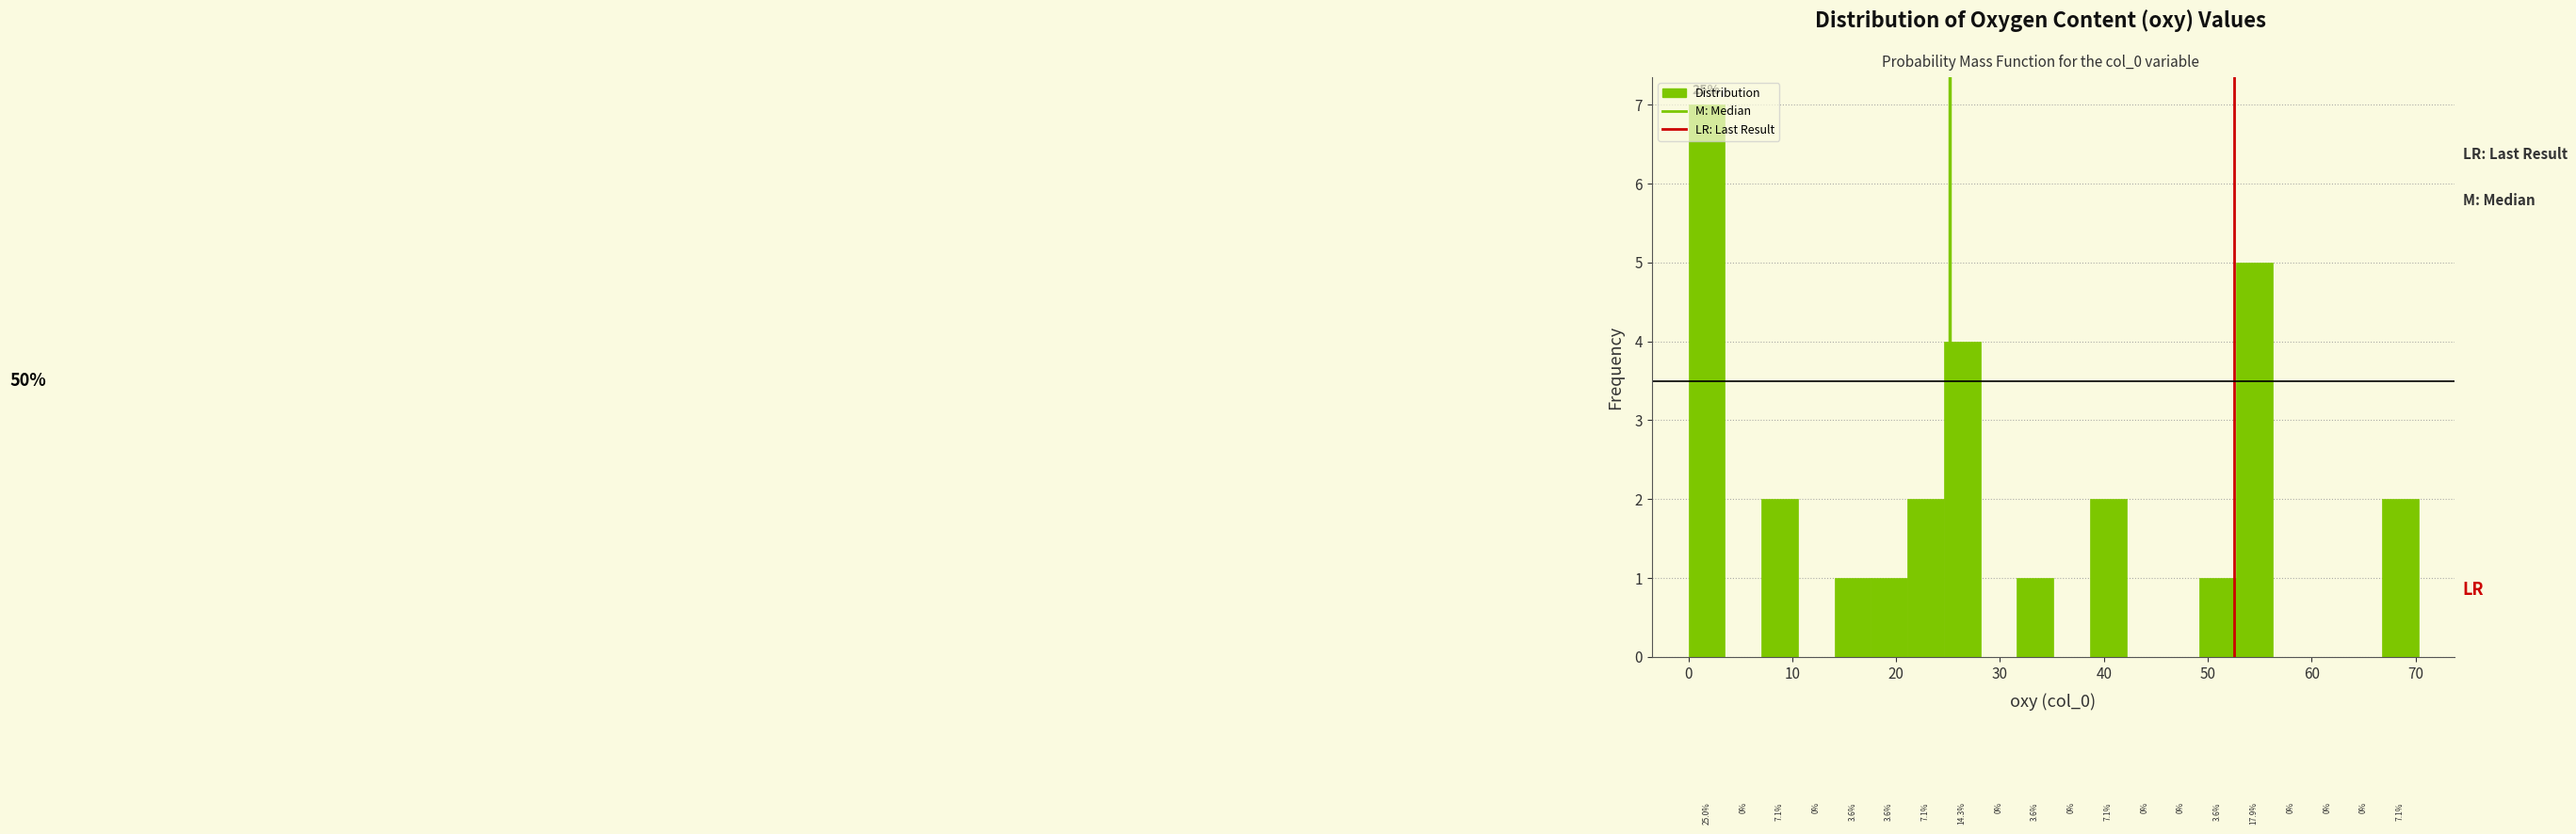

Read against the x-axis, roughly where is the centre of the tallest bar?

2